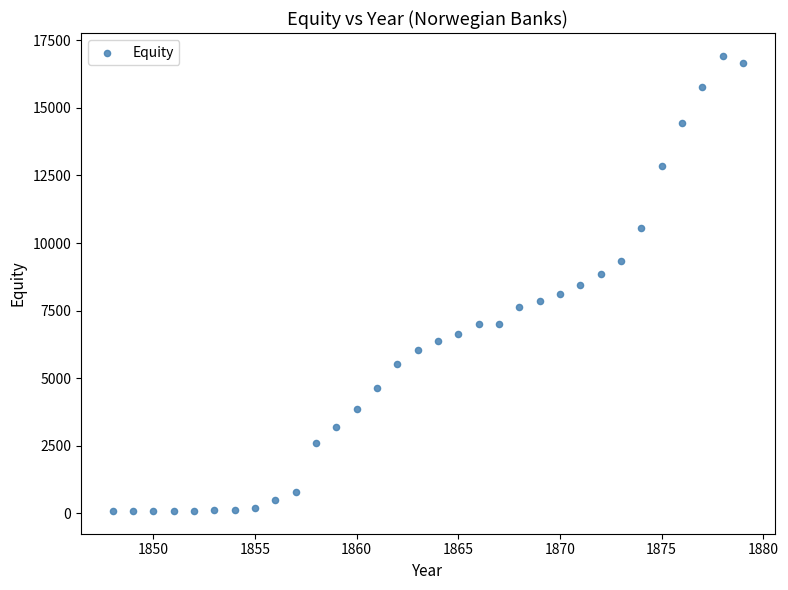

What is the range of Y values (max minus min)?

16849.4